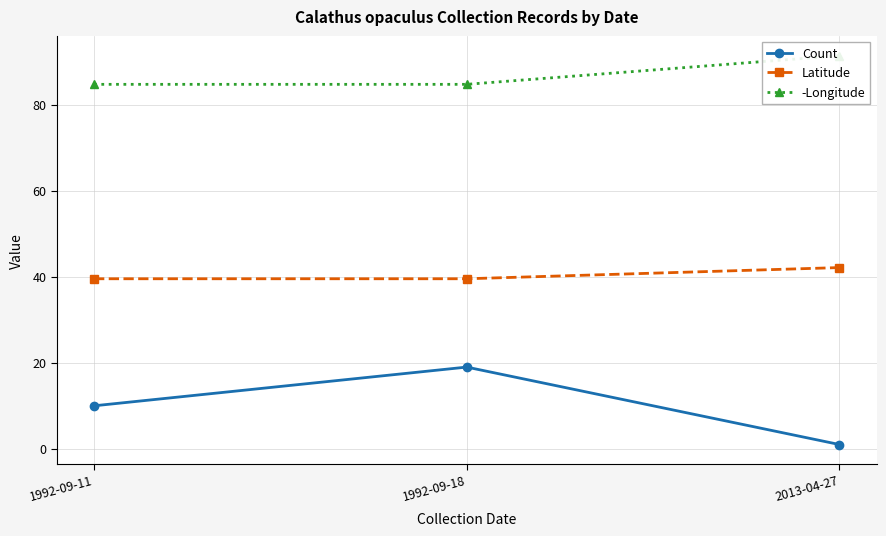

At which category is the sum across all series the highest?

1992-09-18